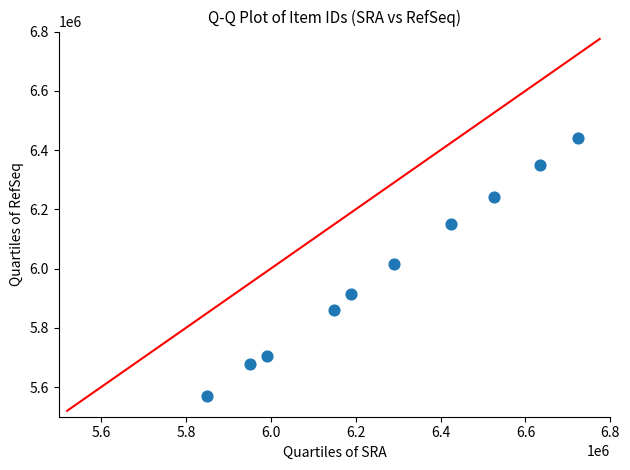

What is the average X value?

6273000.0